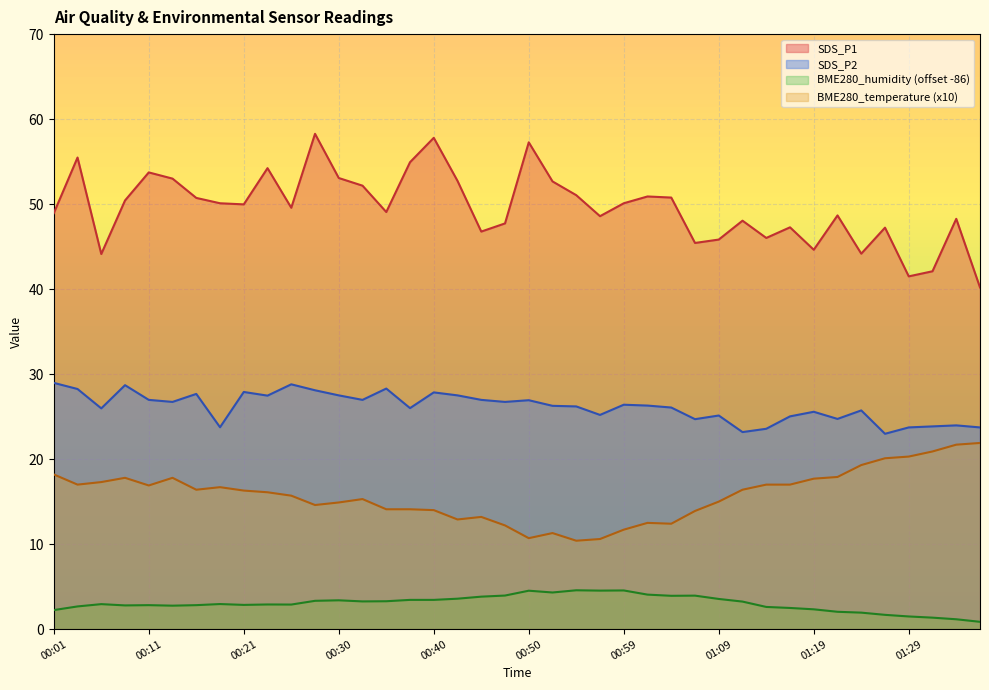

Rank the categories by BME280_humidity value from highest to lowest.

00:55, 00:59, 00:57, 00:50, 00:52, 01:02, 00:47, 01:07, 01:04, 00:45, 00:42, 01:09, 00:38, 00:40, 00:30, 00:28, 00:35, 00:33, 01:12, 00:18, 00:06, 00:23, 00:25, 00:21, 00:11, 00:16, 00:08, 00:13, 00:04, 01:14, 01:16, 01:19, 00:01, 01:21, 01:24, 01:26, 01:29, 01:31, 01:33, 01:36